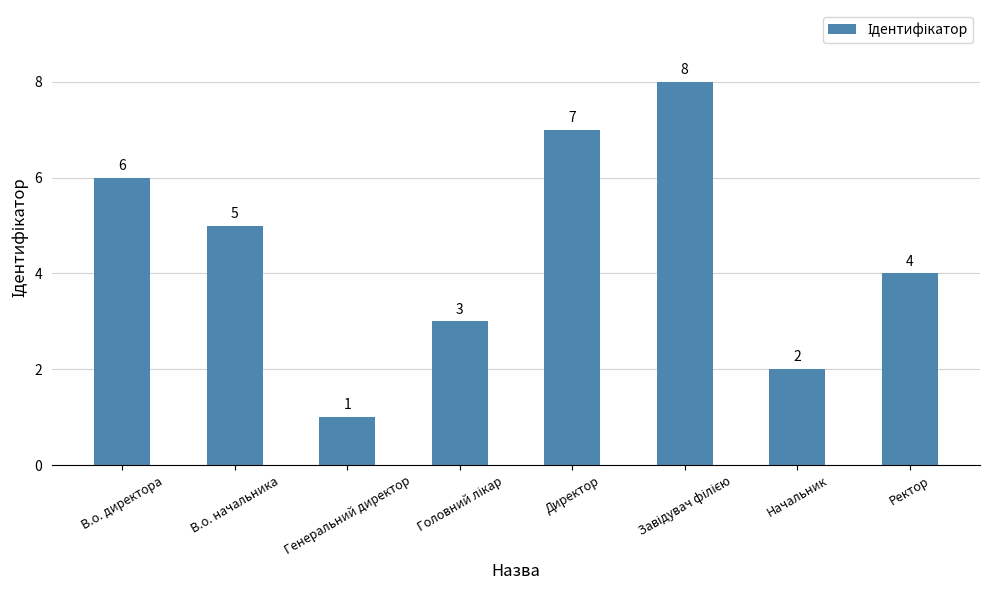

True or false: the data shows 6 at В.о. директора.

True